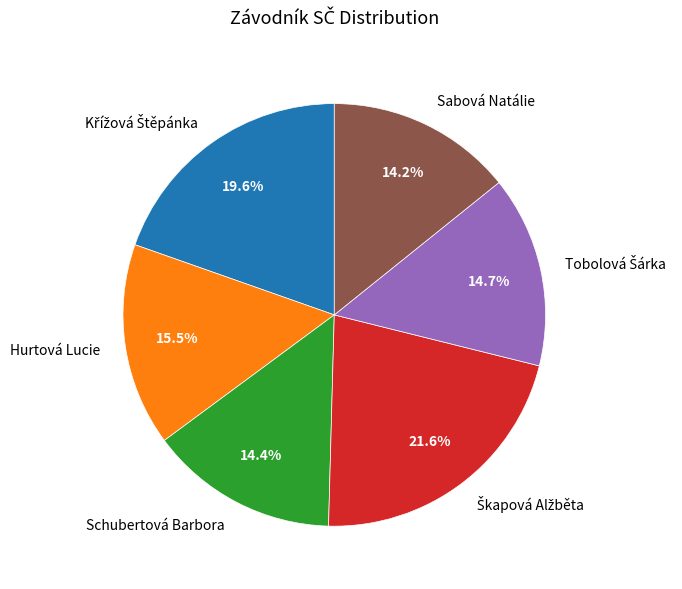

Count the number of slices in the pie.

6